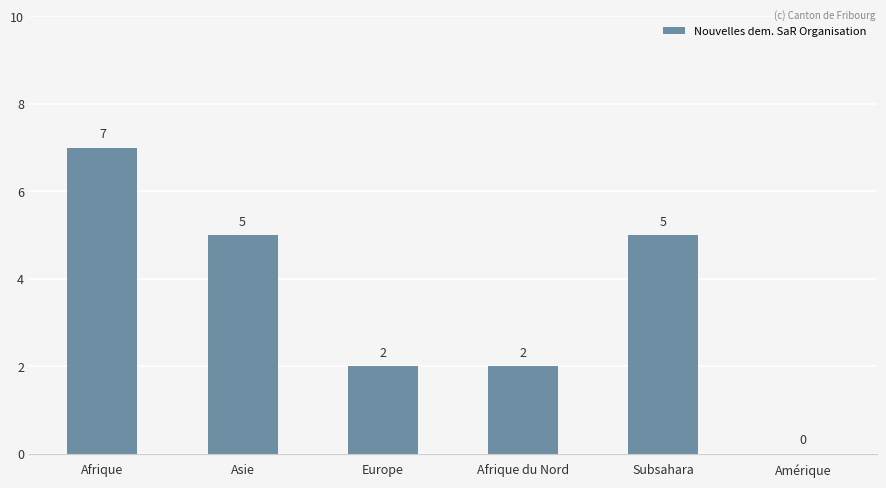

At which label does the data first exceed 5?

Afrique